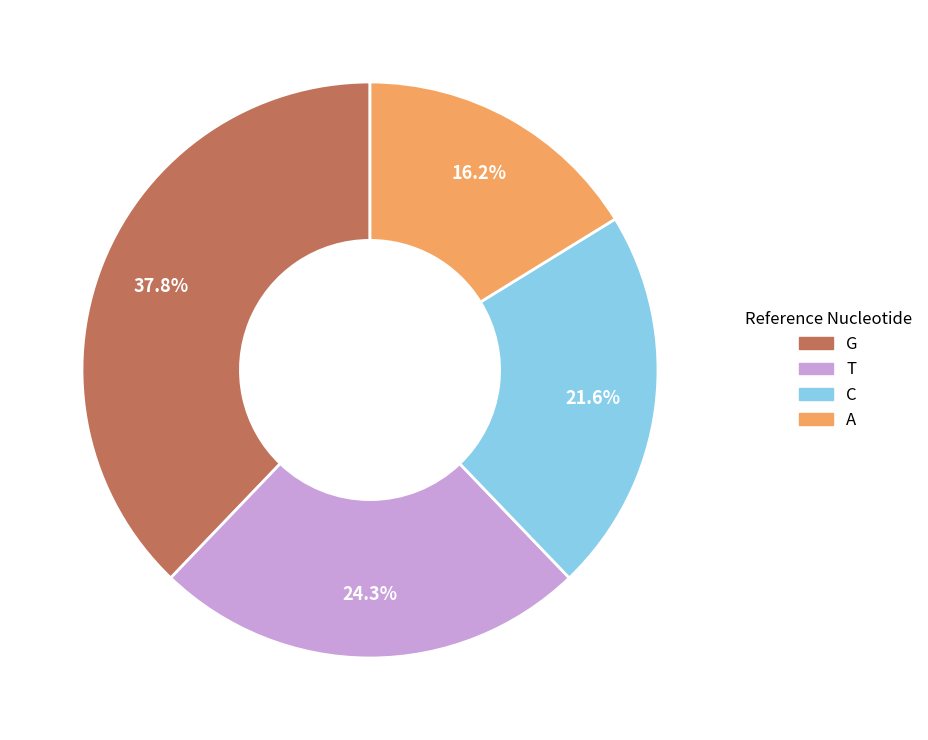

To the nearest percent, what is the average slice percentage?

25%